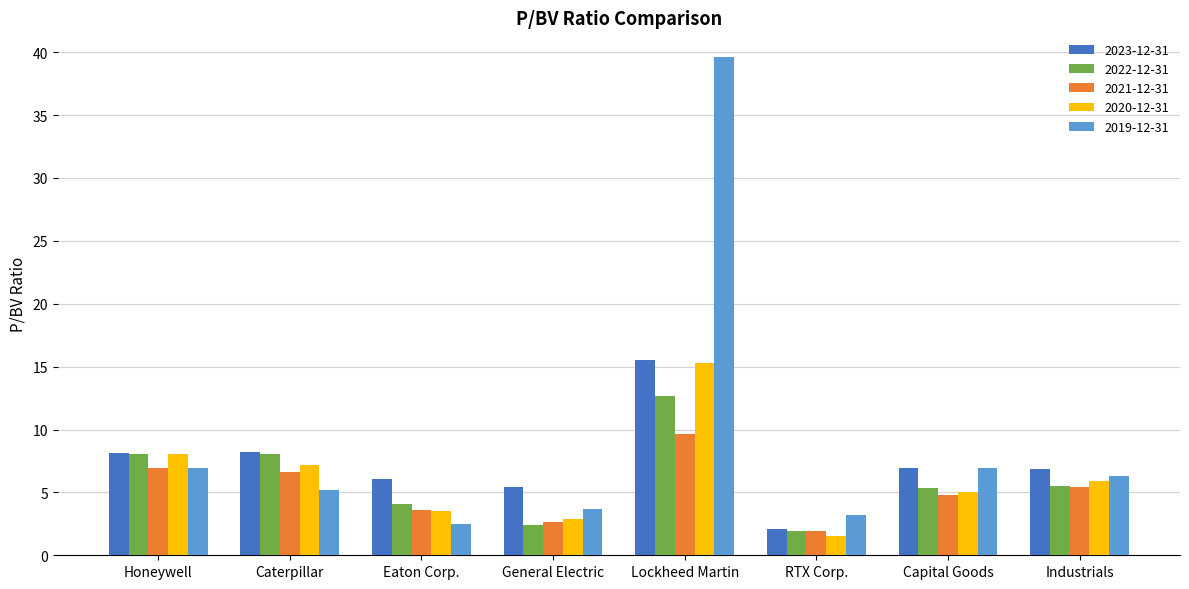

What is the total value across all series at Capital Goods?

29.0